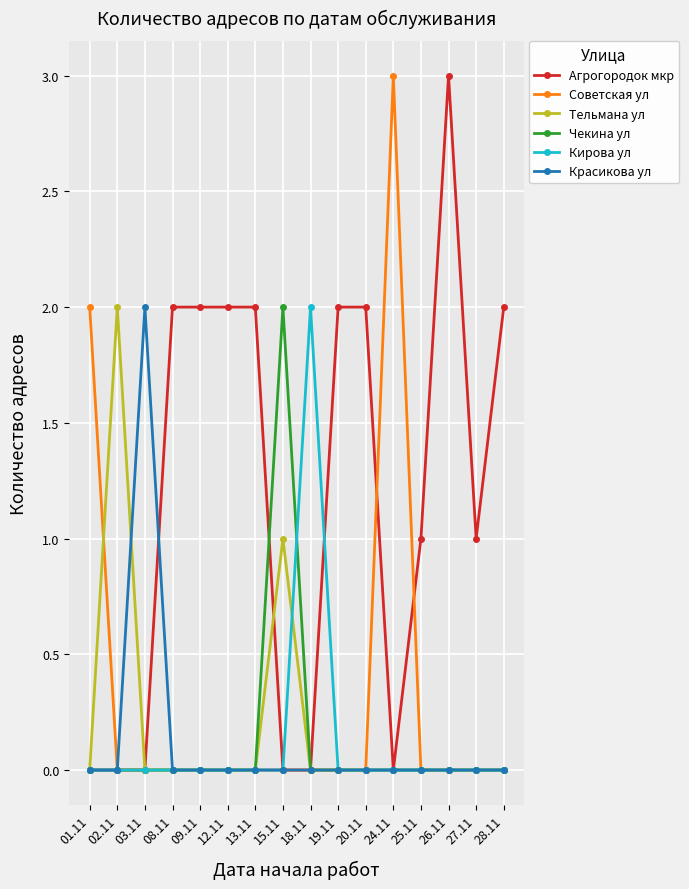

Reading left to right, transcribe all the data shown in this chart.

Агрогородок мкр: 0	0	0	2	2	2	2	0	0	2	2	0	1	3	1	2
Советская ул: 2	0	0	0	0	0	0	0	0	0	0	3	0	0	0	0
Тельмана ул: 0	2	0	0	0	0	0	1	0	0	0	0	0	0	0	0
Чекина ул: 0	0	0	0	0	0	0	2	0	0	0	0	0	0	0	0
Кирова ул: 0	0	0	0	0	0	0	0	2	0	0	0	0	0	0	0
Красикова ул: 0	0	2	0	0	0	0	0	0	0	0	0	0	0	0	0